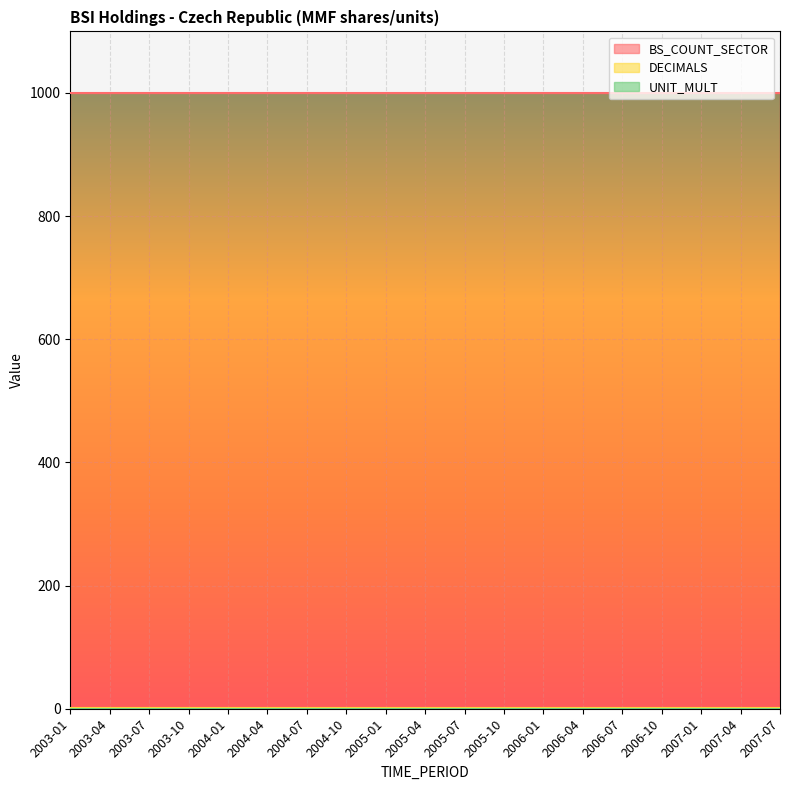

What is the total value across all series at 2005-10?

1001